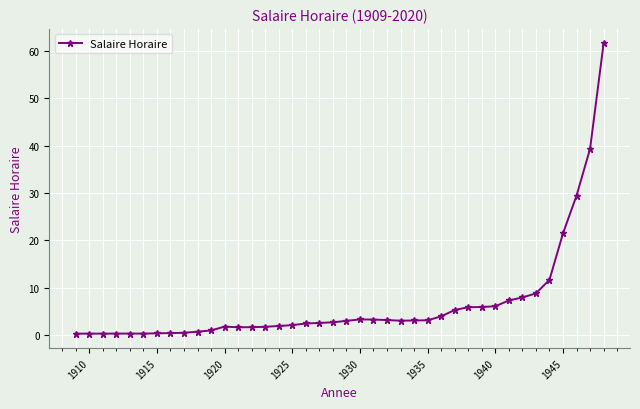

What is the sum of all values?

260.9